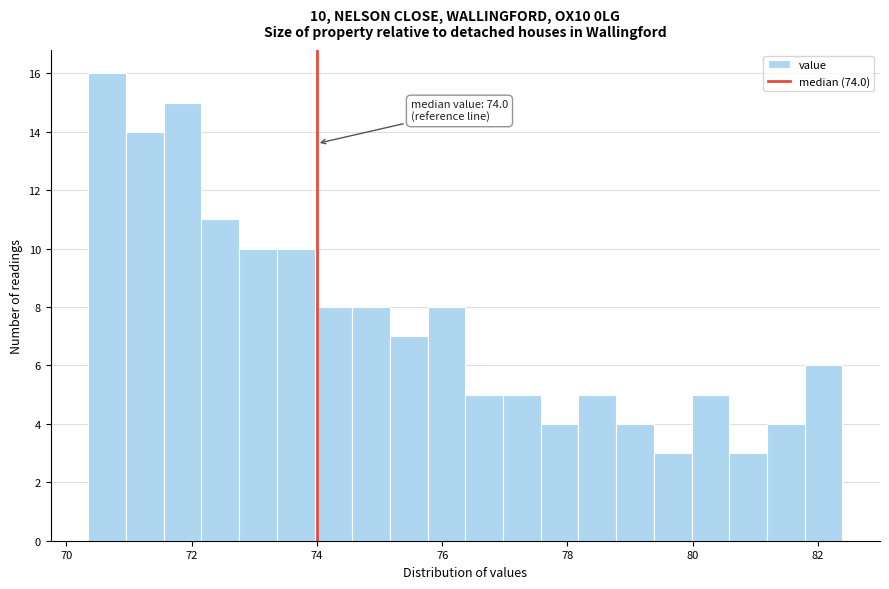

Around what value on the x-axis is the tallest bar? Give the approximate position of its centre, as read against the axis.

70.6